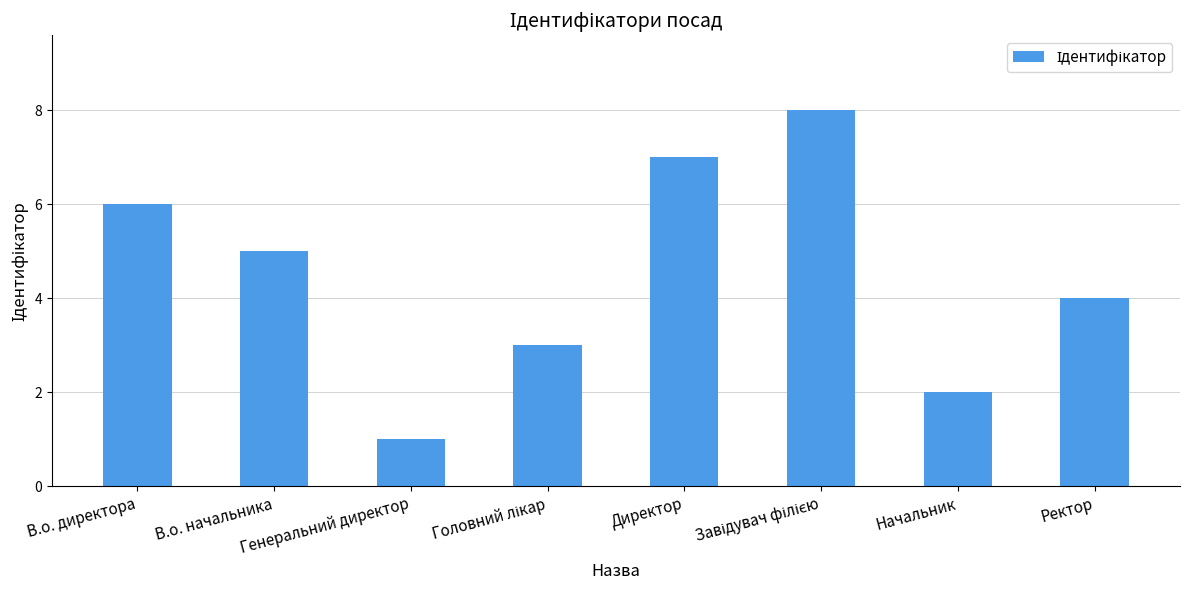

What is the approximate value at Ректор?

4